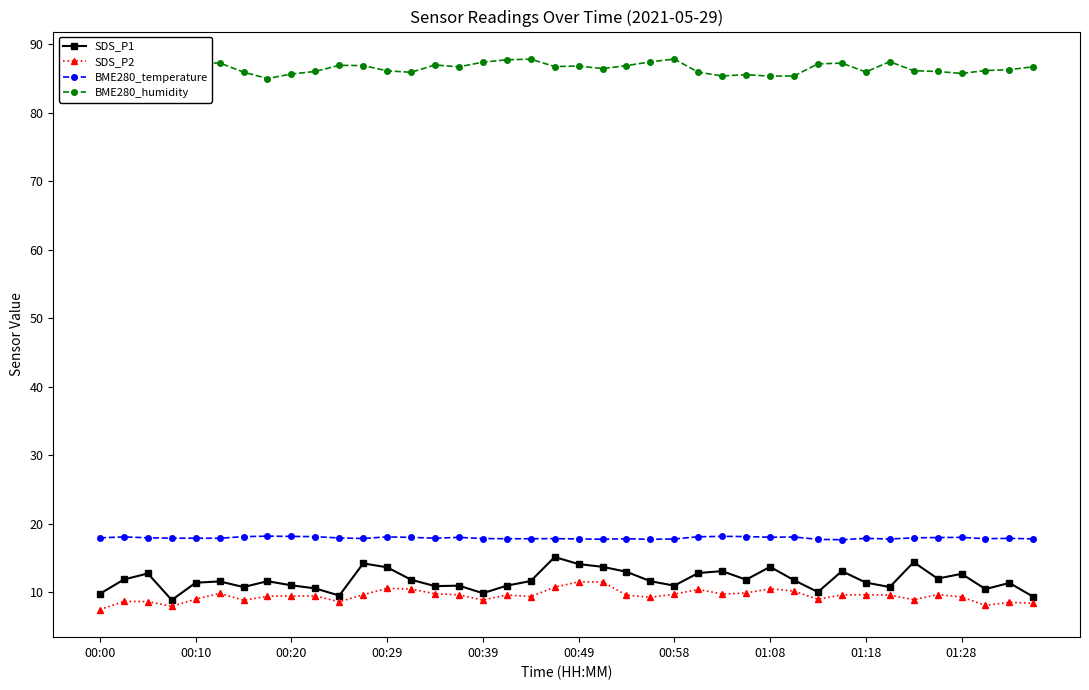

Count the number of data series in this chart.

4